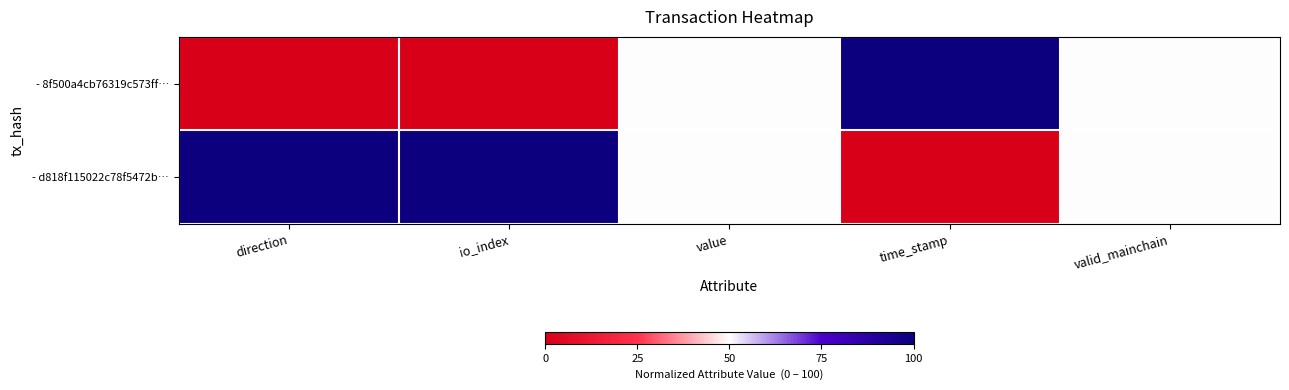

Reading left to right, what are all the values shown in this chart?

- 8f500a4cb76319c573ff…: direction=0	io_index=0	value=50	time_stamp=100	valid_mainchain=50
- d818f115022c78f5472b…: direction=100	io_index=100	value=50	time_stamp=0	valid_mainchain=50